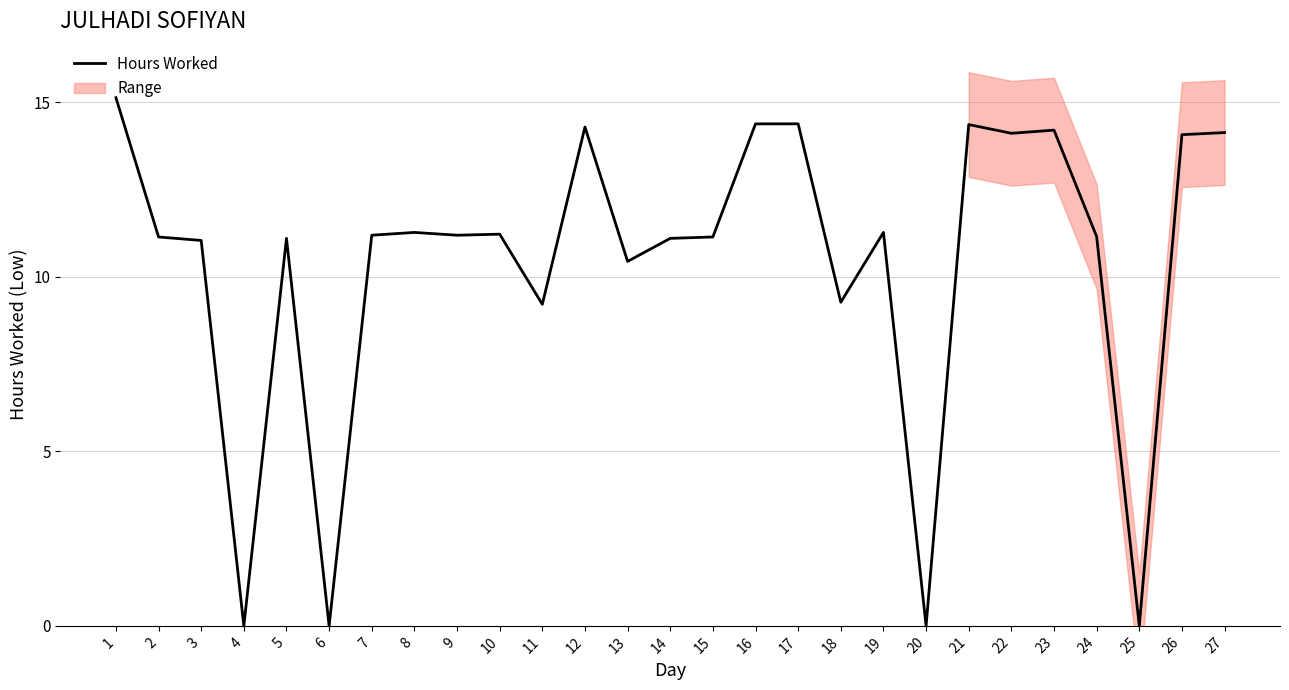

Reading right to left, list all the values displayed in this chart.

14.1	14.1	0.0	11.2	14.2	14.1	14.4	0.0	11.3	9.3	14.4	14.4	11.1	11.1	10.4	14.3	9.2	11.2	11.2	11.3	11.2	0.0	11.1	0.0	11.0	11.1	15.1